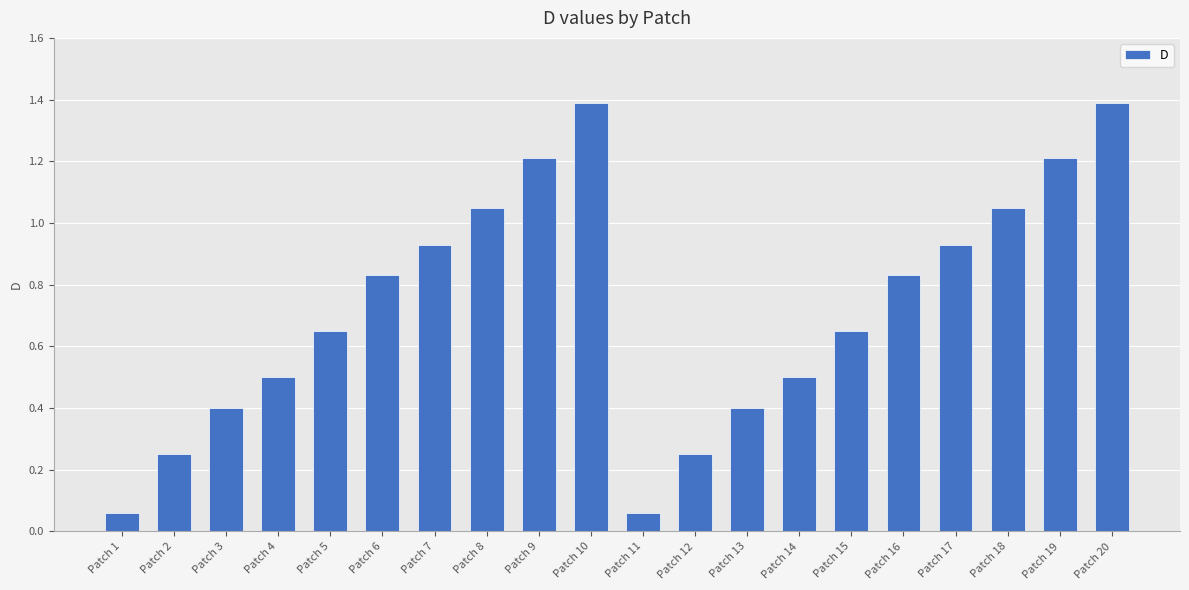

What is the value of the 20th bar from the left?

1.4